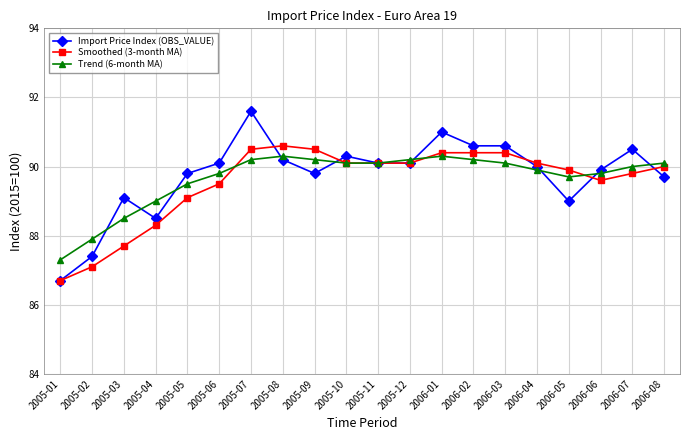

What is the maximum value shown in the chart?

91.6